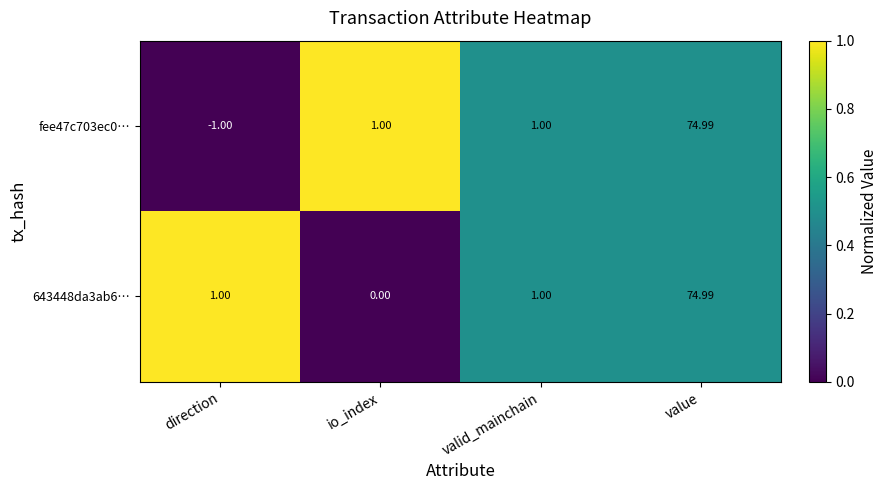

At how many categories does at least one series exceed 0?

4